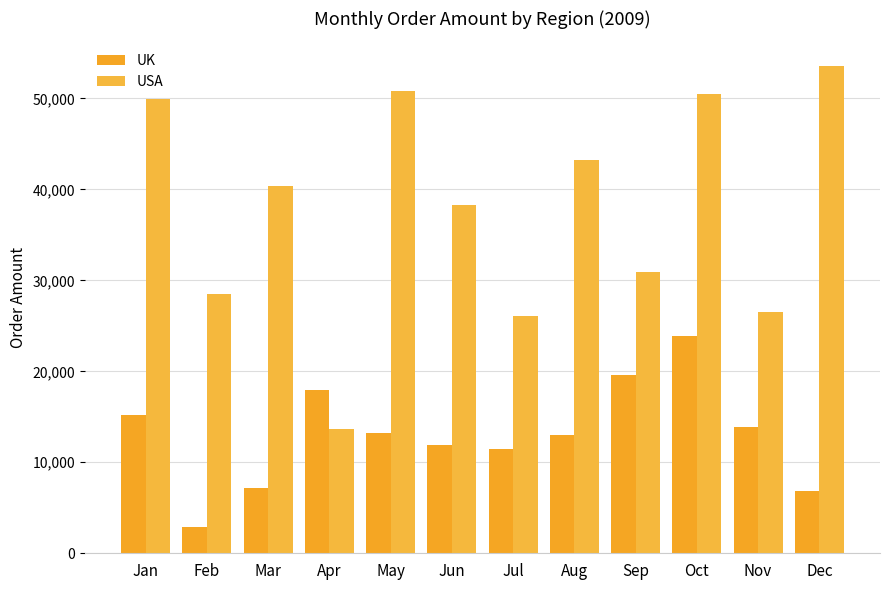

What is the approximate value of USA at Nov?

26556.7